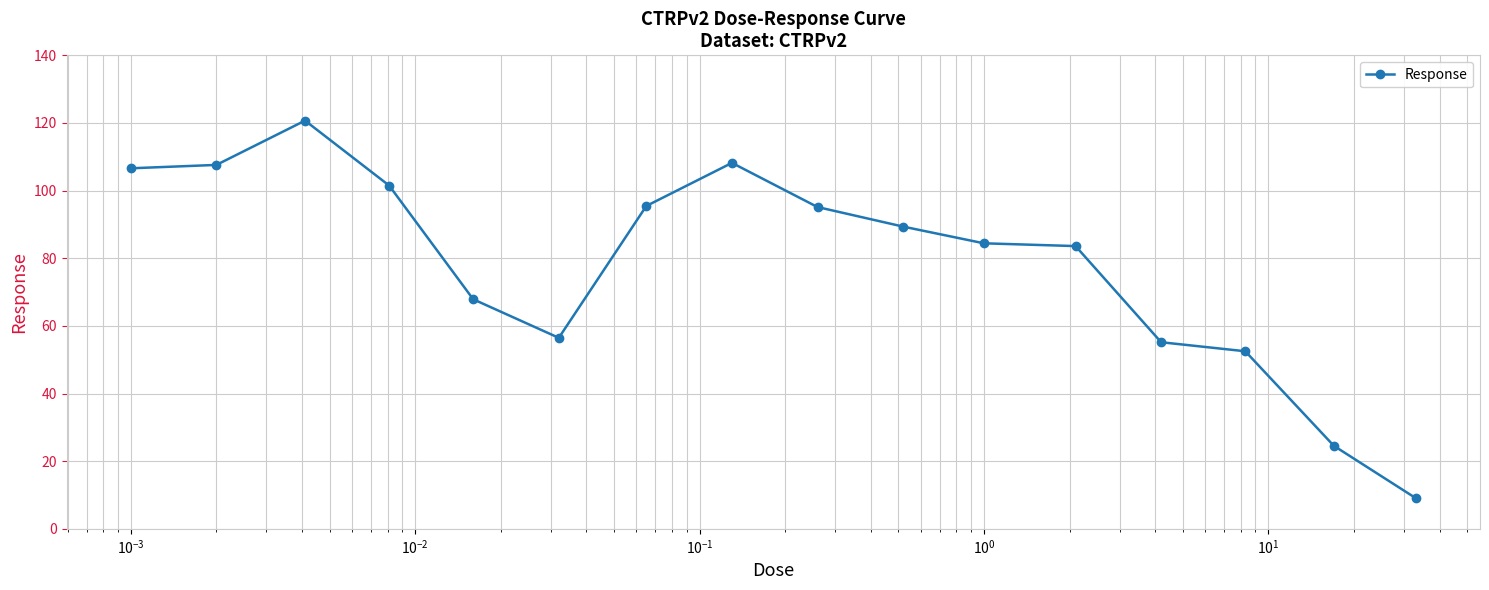

Is this an area chart (filled region under the line)?

No